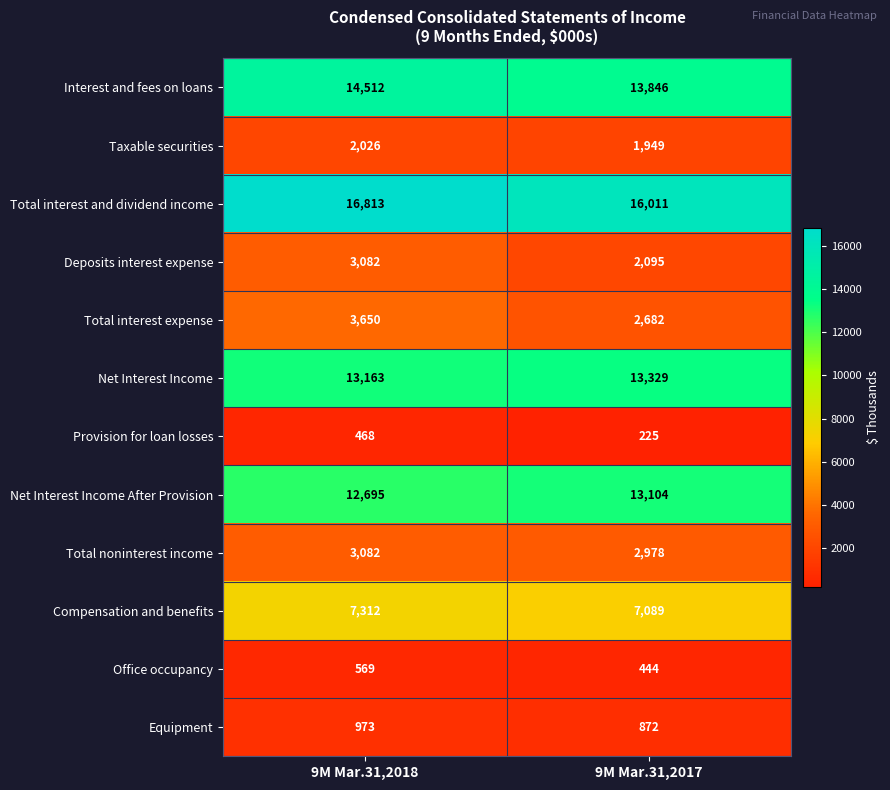

What is the sum of the Equipment values at 9M Mar.31,2018 and 9M Mar.31,2017?

1845